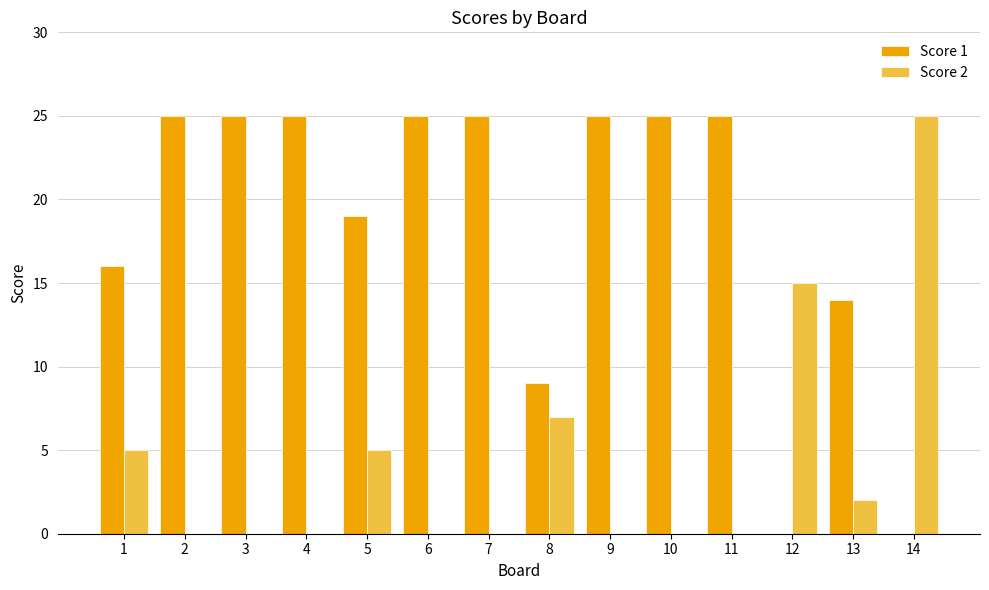

True or false: Score 1 has a value of 26 at 5.

False